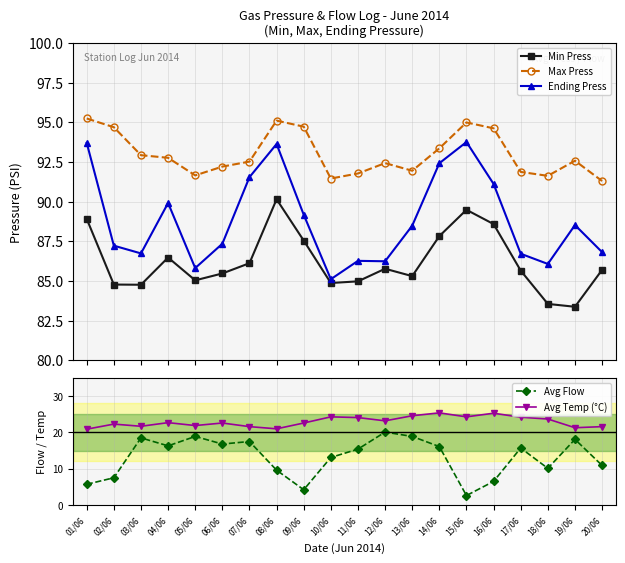

True or false: Avg Temp (°C) has a value of 20.9 at 01/06.

True